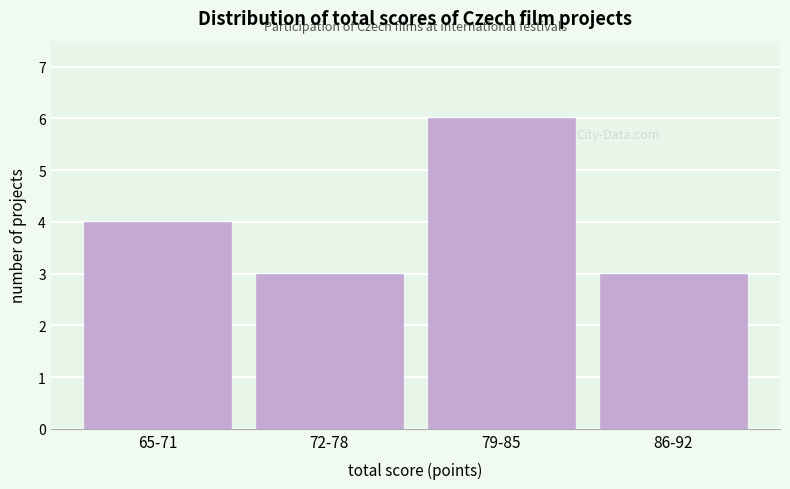

Reading left to right, list all the values displayed in this chart.

65-71=4	72-78=3	79-85=6	86-92=3